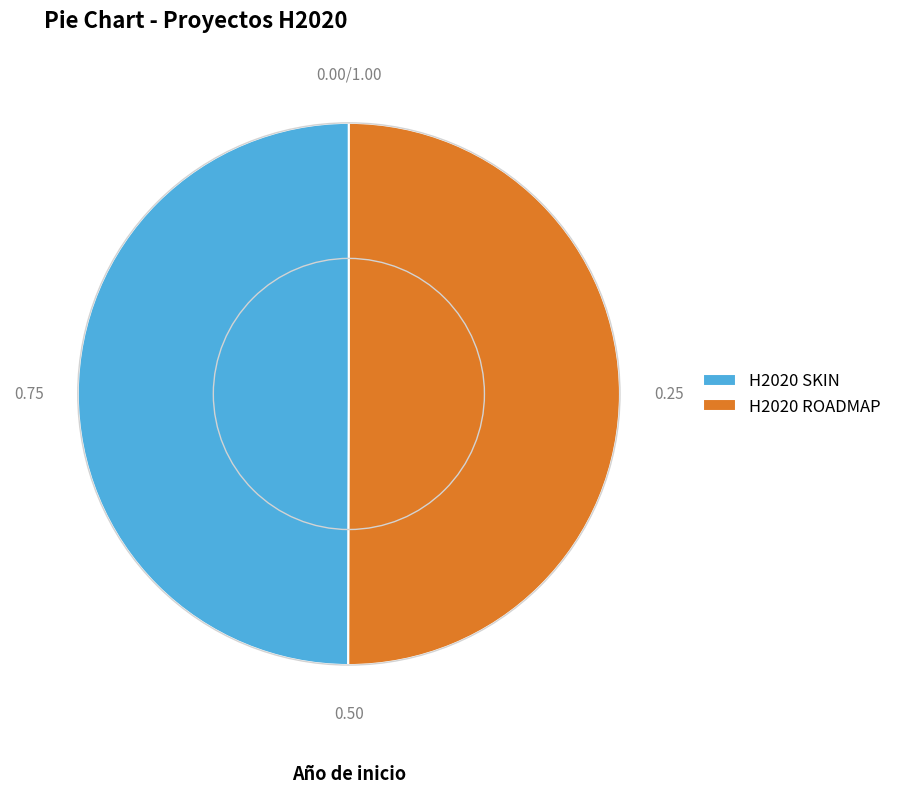

Count the number of slices in the pie.

2